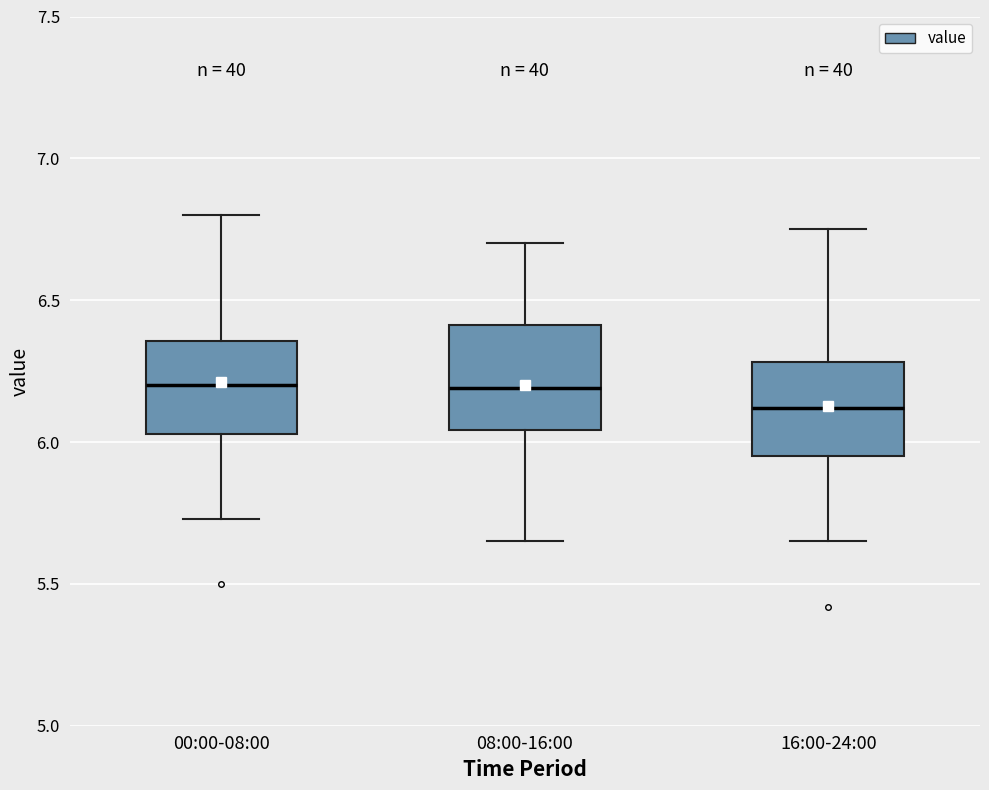

Reading left to right, read every box against the y-axis: the position of its median line, the range the box covers, and the ends of its whiskers. The values are not printed on the chart, so give them approximately, as read against the axis.

00:00-08:00: median 6.20, box 6.05 to 6.35, whiskers 5.75 to 6.80
08:00-16:00: median 6.20, box 6.05 to 6.40, whiskers 5.65 to 6.70
16:00-24:00: median 6.10, box 5.95 to 6.30, whiskers 5.65 to 6.75